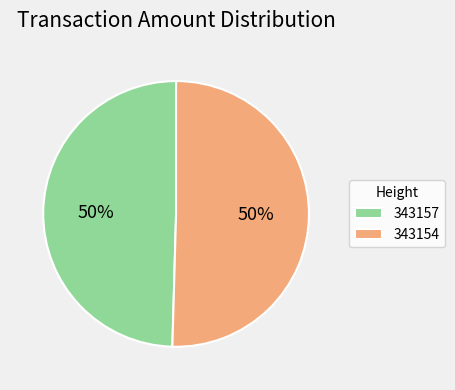

Between 343154 and 343157, which is larger?

343154